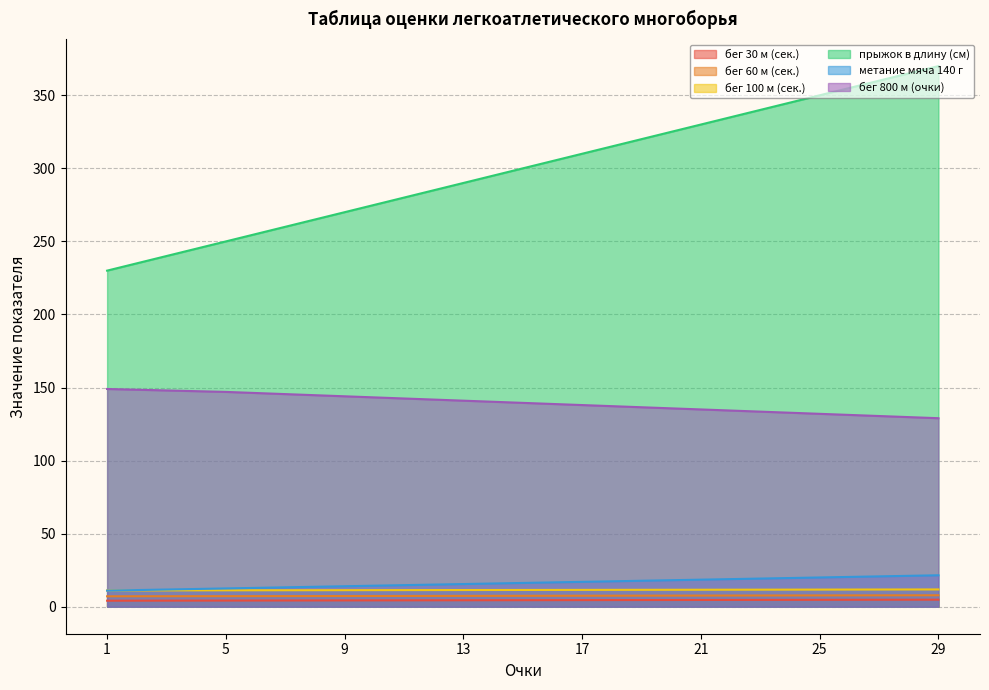

How many data points in бег 800 м (очки) are above 141?

3